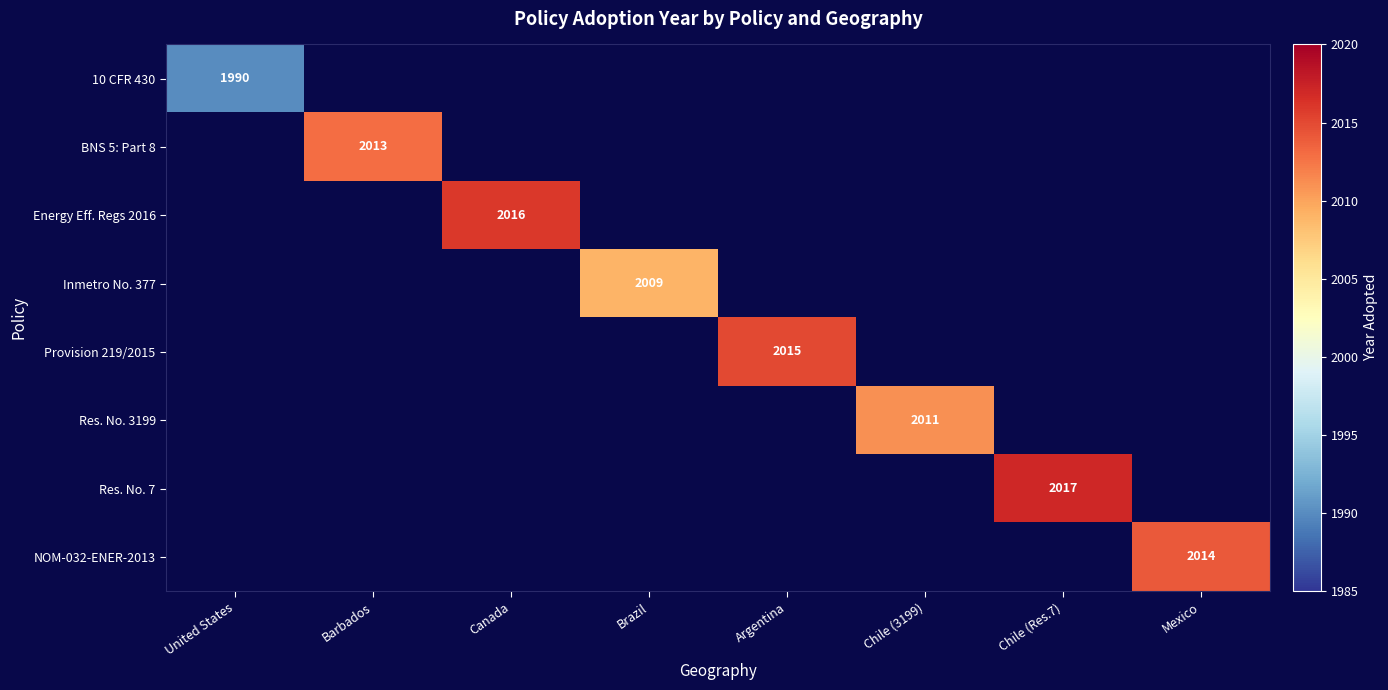

Is the value of 10 CFR 430 at Mexico greater than the value of NOM-032-ENER-2013 at Brazil?

No